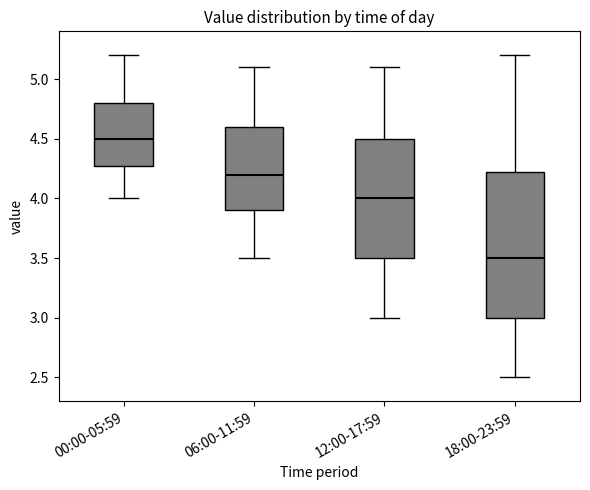

Which box's median line is the lowest?

18:00-23:59